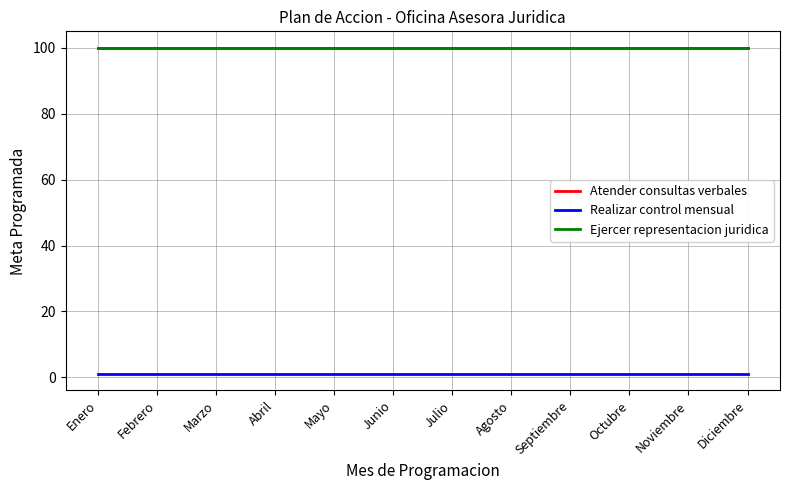

Does the chart have visible grid lines?

Yes